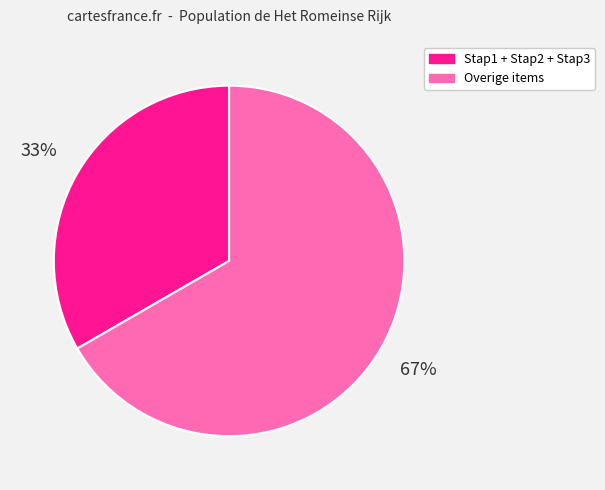

To the nearest percent, what is the average slice percentage?

50%